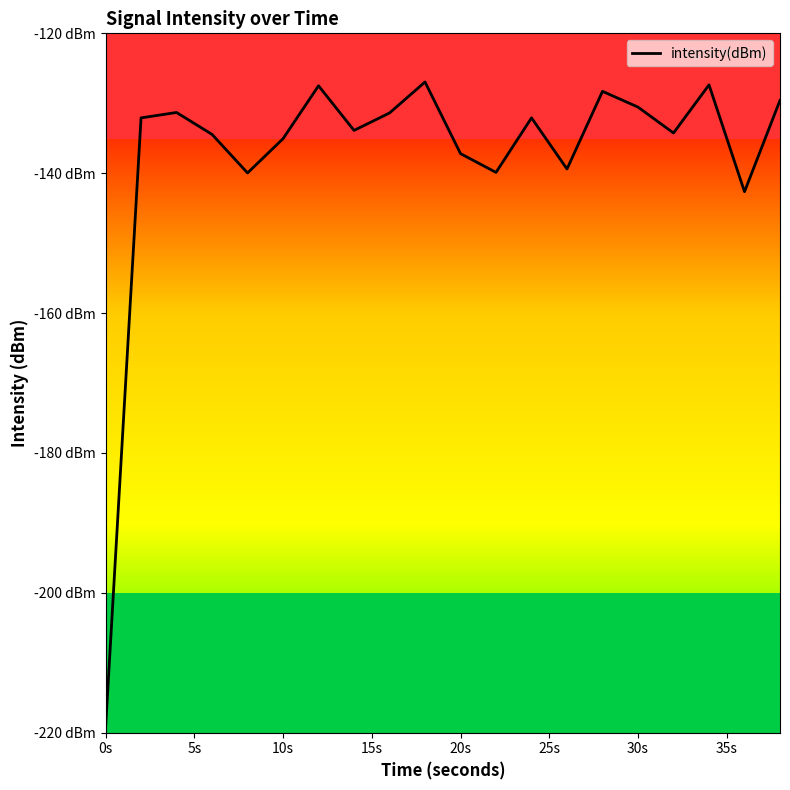

Does the chart have visible grid lines?

No